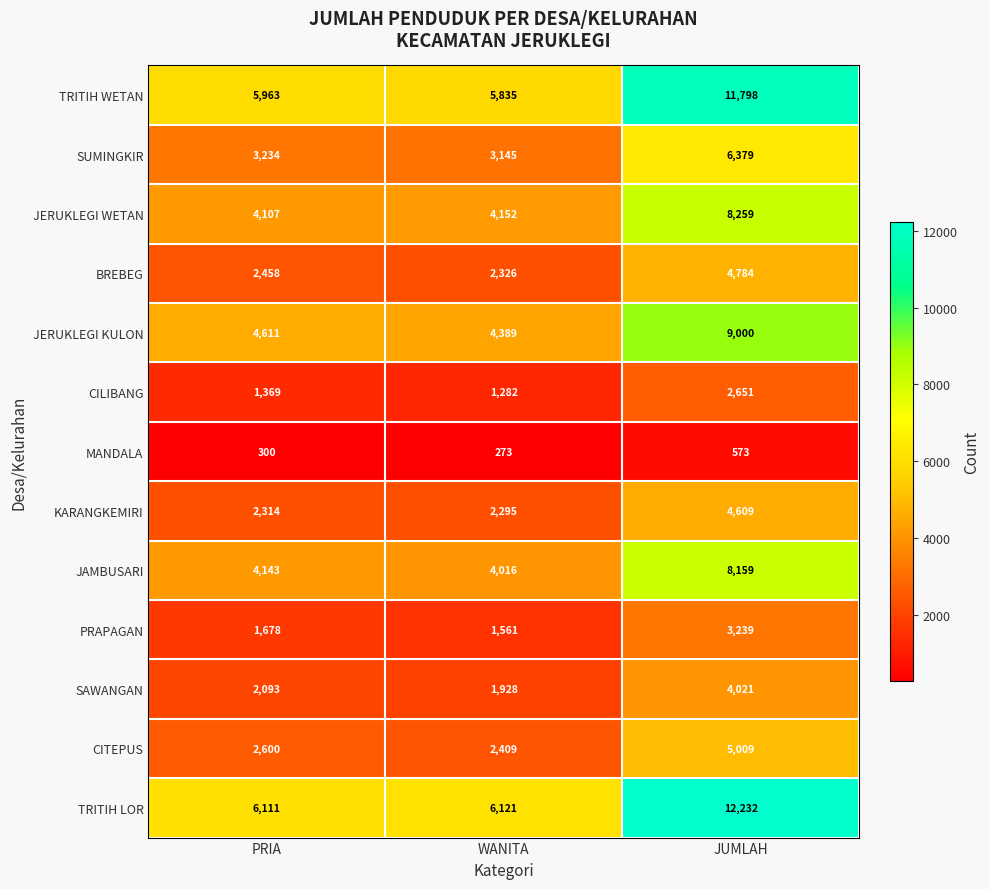

What is the average value of the MANDALA series?

382